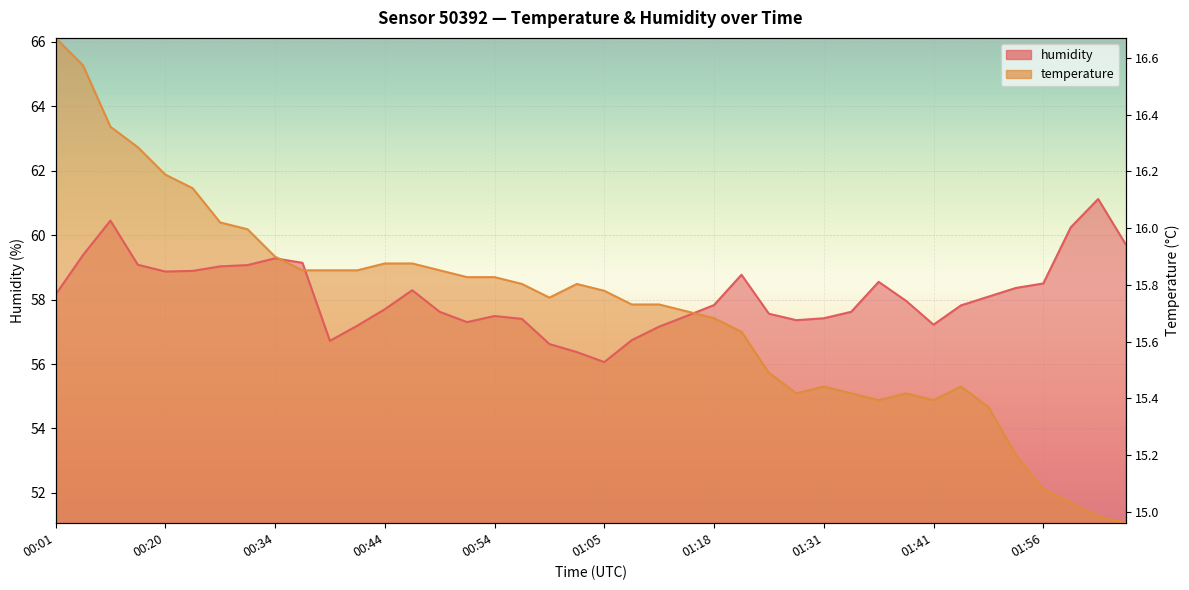

What is the label of the 31st point from the left?

01:36